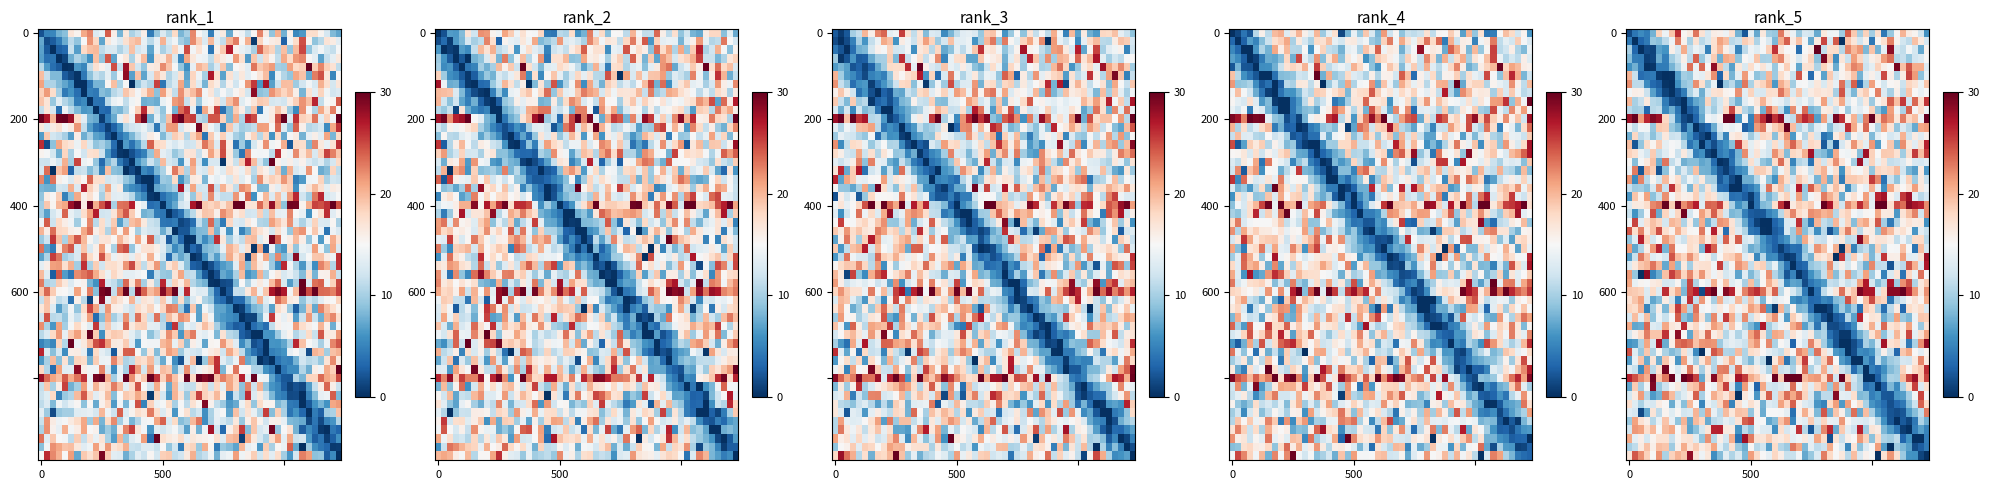

What is the maximum value shown in the chart?

43